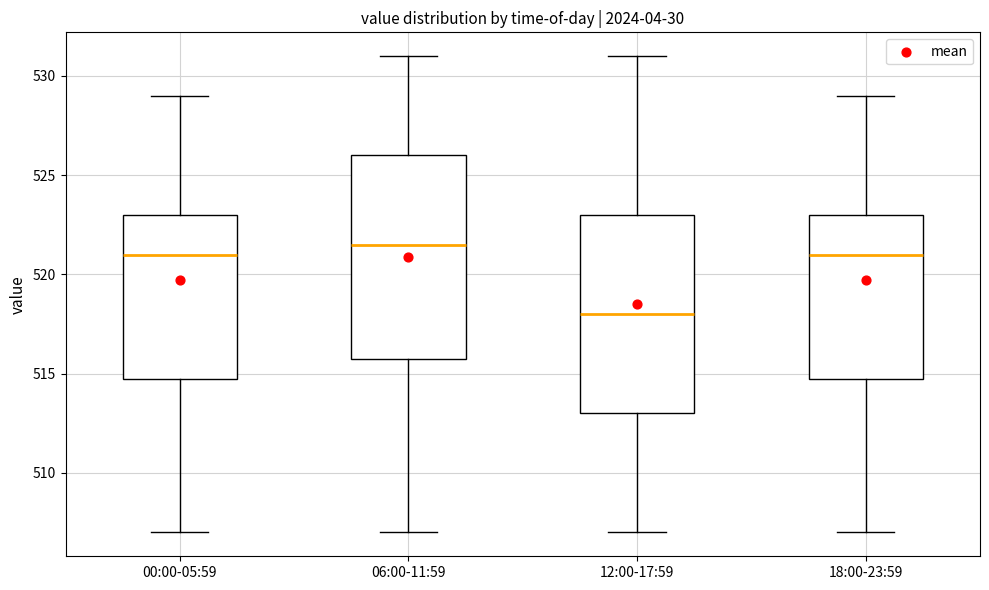

Where does the median line of the box for 12:00-17:59 sit on the y-axis? The values are not printed on the chart, so give them approximately, as read against the axis.

518.0